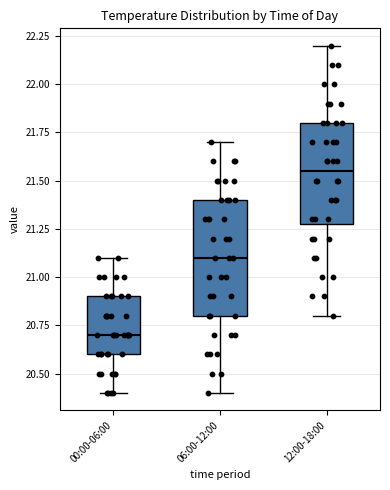

Reading left to right, read every box against the y-axis: the position of its median line, the range the box covers, and the ends of its whiskers. The values are not printed on the chart, so give them approximately, as read against the axis.

00:00-06:00: median 20.70, box 20.60 to 20.90, whiskers 20.40 to 21.10
06:00-12:00: median 21.10, box 20.80 to 21.40, whiskers 20.40 to 21.70
12:00-18:00: median 21.55, box 21.30 to 21.80, whiskers 20.80 to 22.20